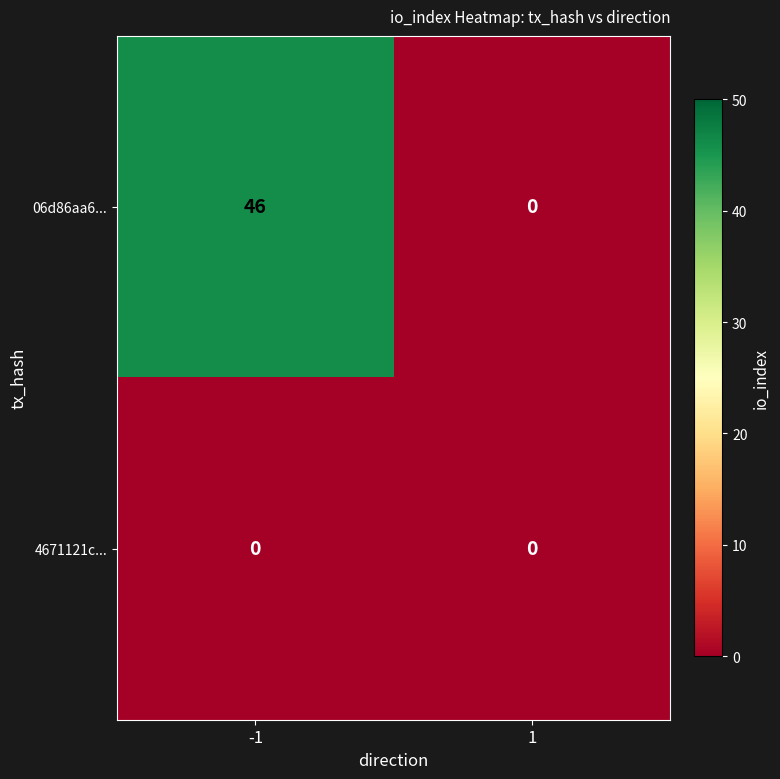

Rank the series by their average value, from lowest to highest.

4671121c..., 06d86aa6...